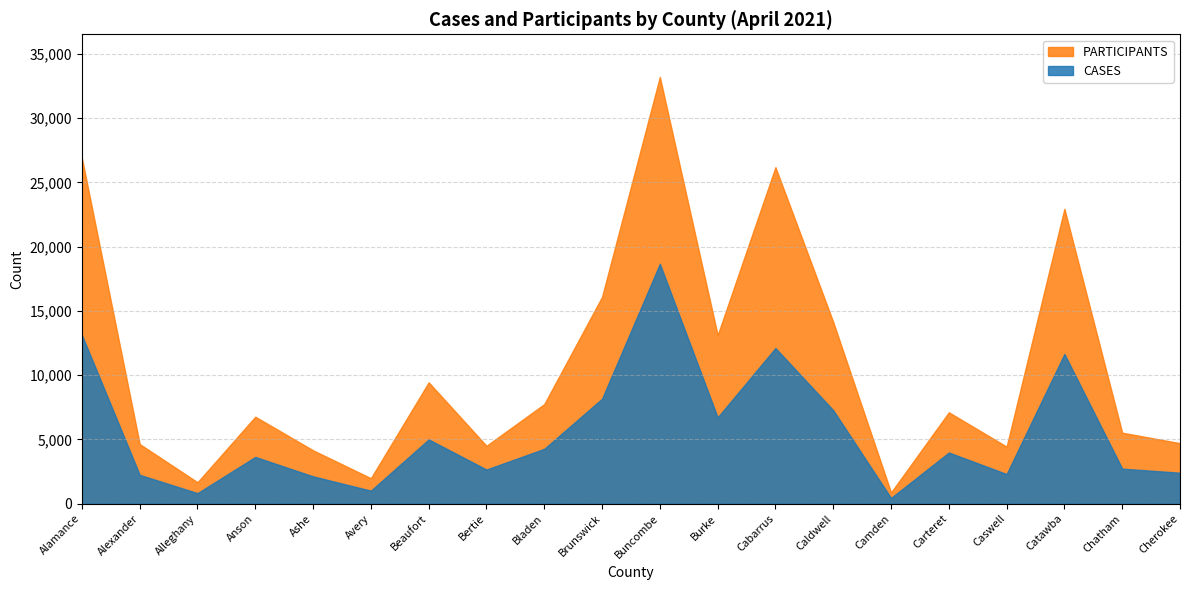

What is the smallest value displayed?

445